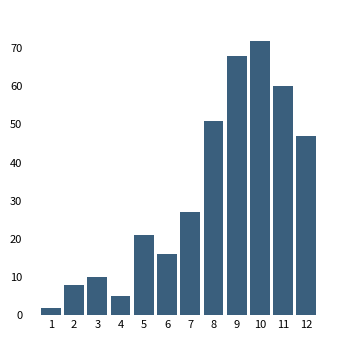

Reading left to right, transcribe all the data shown in this chart.

2	8	10	5	21	16	27	51	68	72	60	47